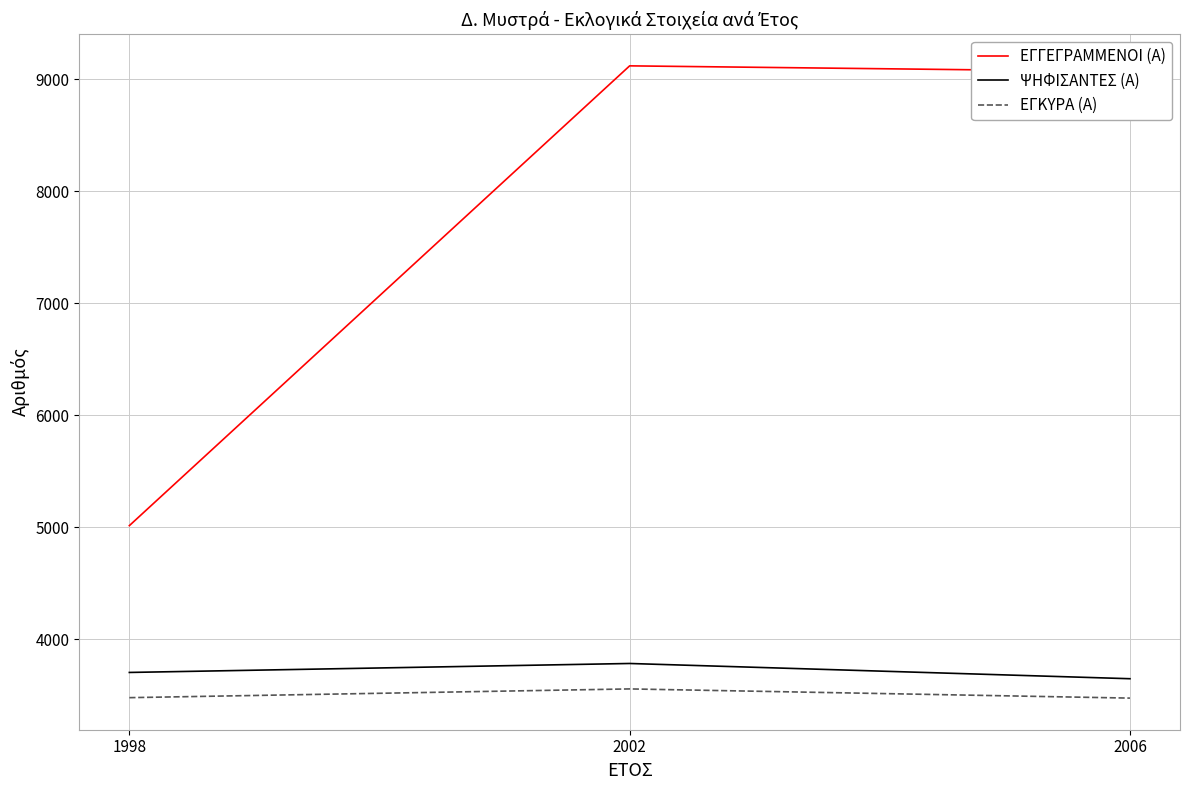

What is the greatest value displayed?

9118